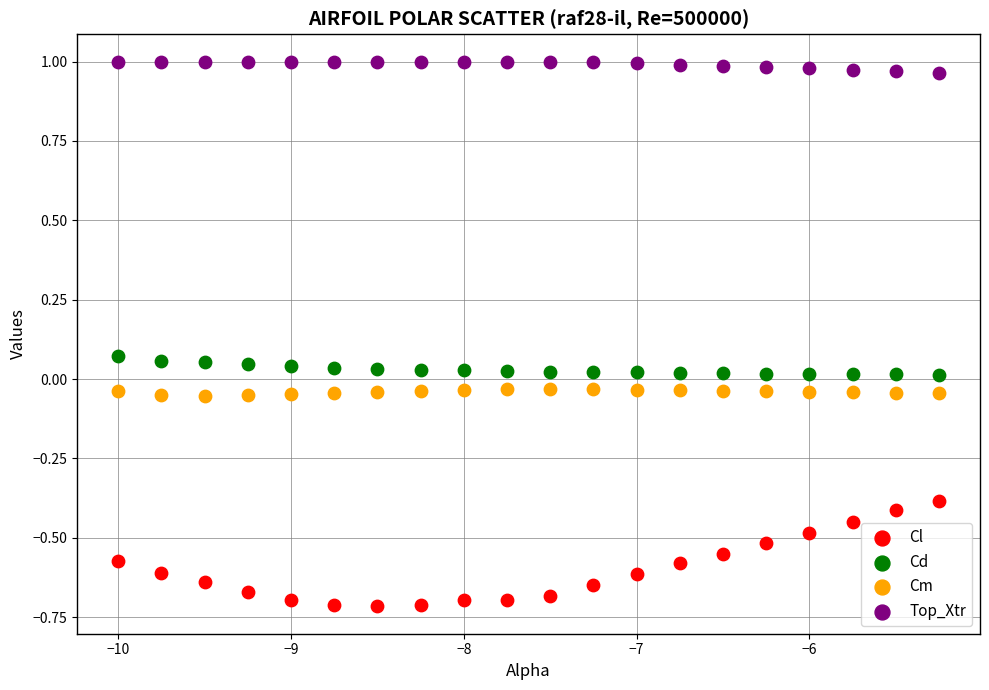

Which series contains the highest Y value?

Top_Xtr